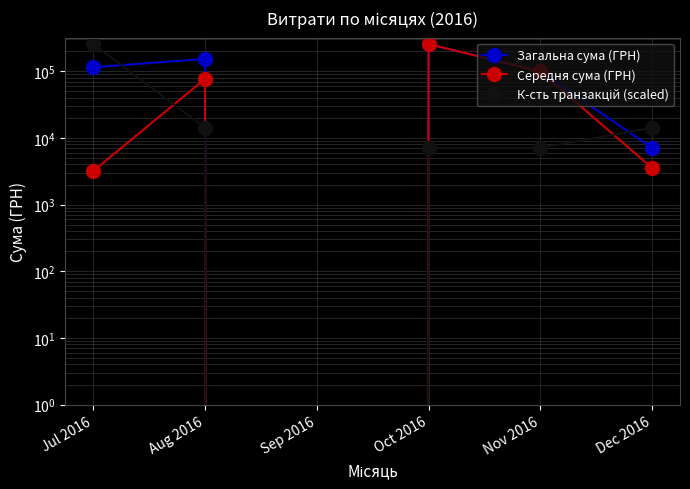

How many lines are shown in the chart?

3